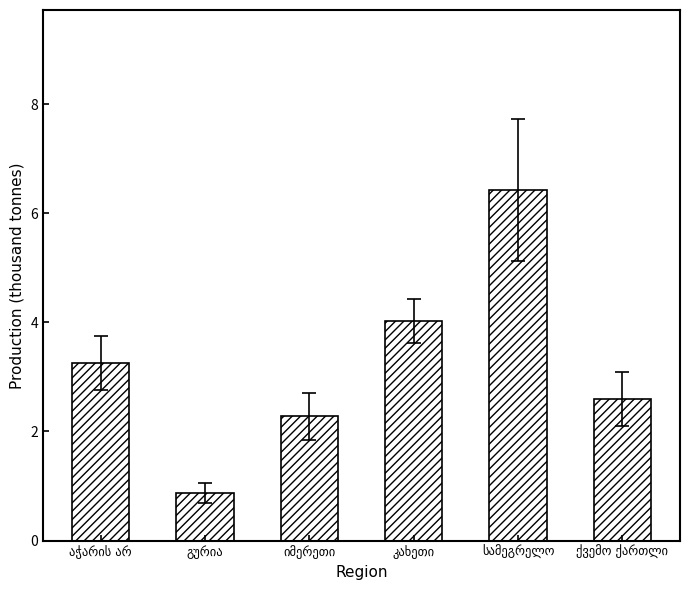

What is the greatest value displayed?

6.4